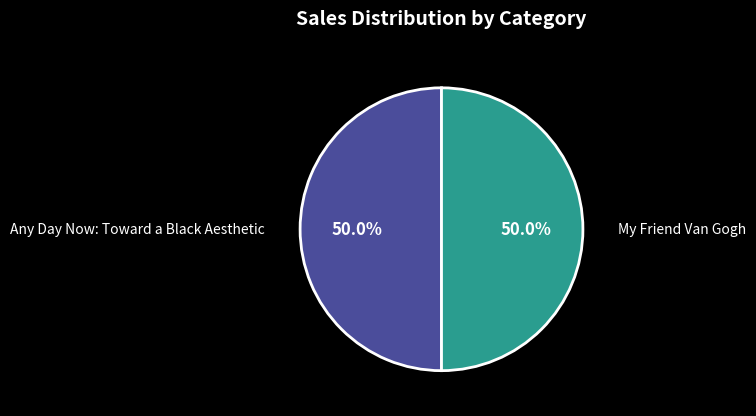

Approximately how many times larger is the value at Any Day Now: Toward a Black Aesthetic compared to My Friend Van Gogh?

1.0